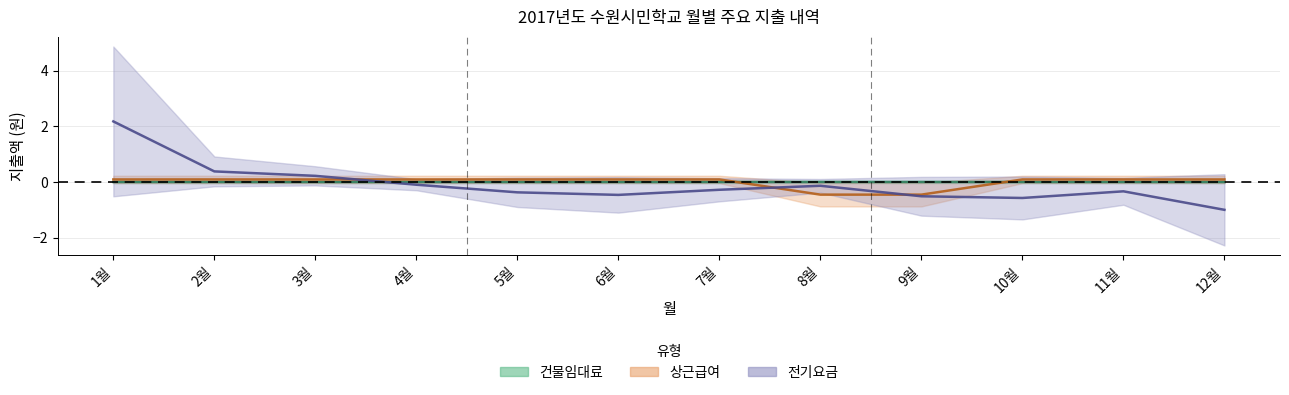

What position from the right is 5월?

8